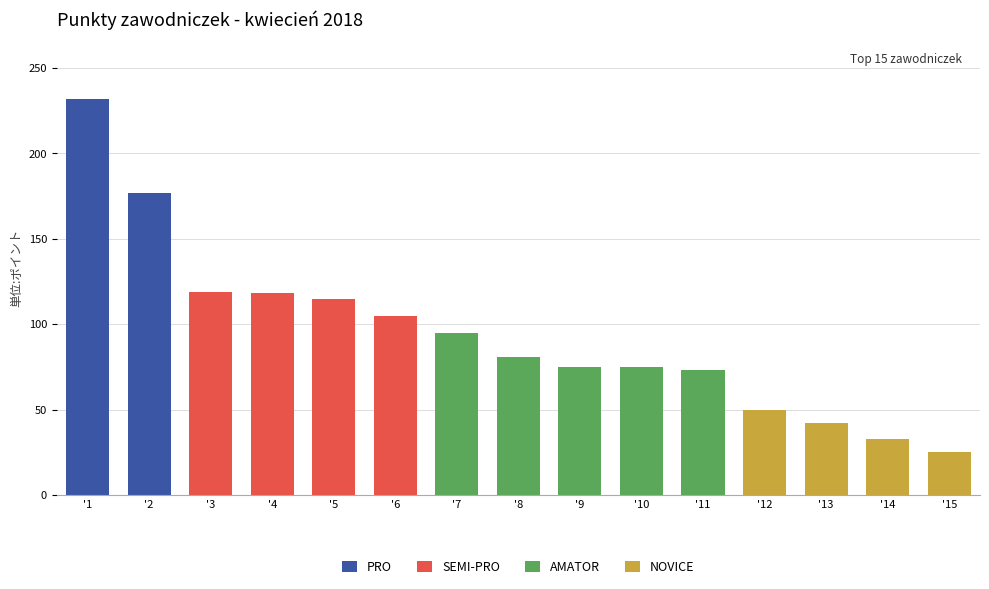

At which category is the sum across all series the highest?

'1